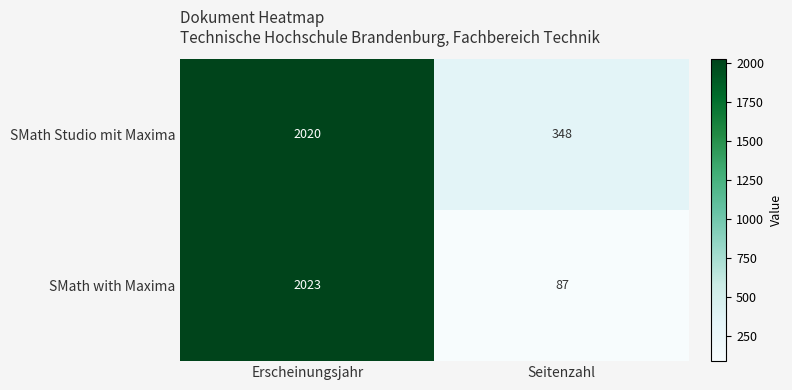

Which series has the largest total across all categories?

SMath Studio mit Maxima